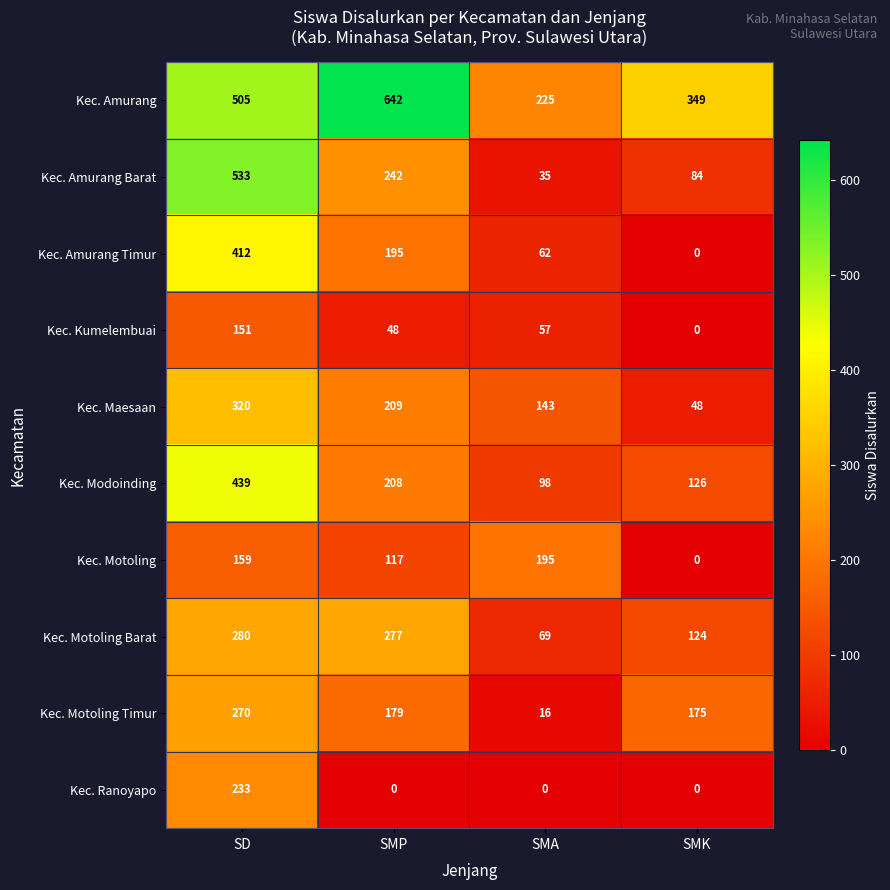

At which label is Kec. Kumelembuai closest to 75?

SMA